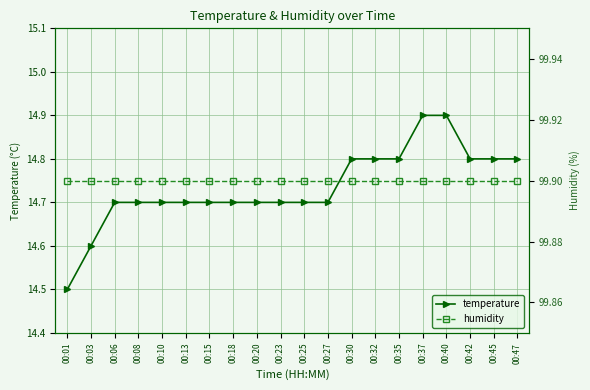

Where is humidity nearest to the value 99?

00:01